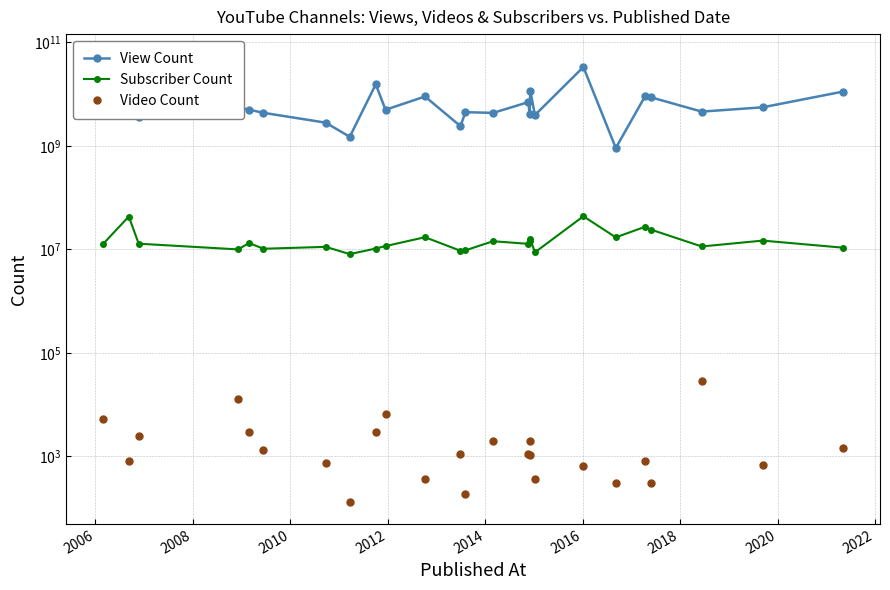

Which series has the largest range (max minus min)?

View Count